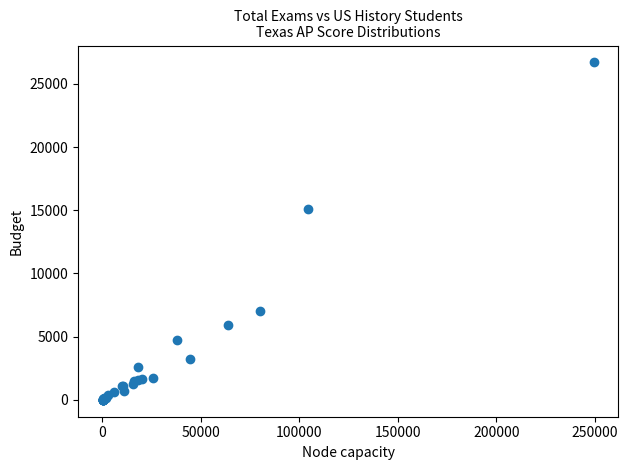

What Y value in the scatter plot is closest to 13349?

15092